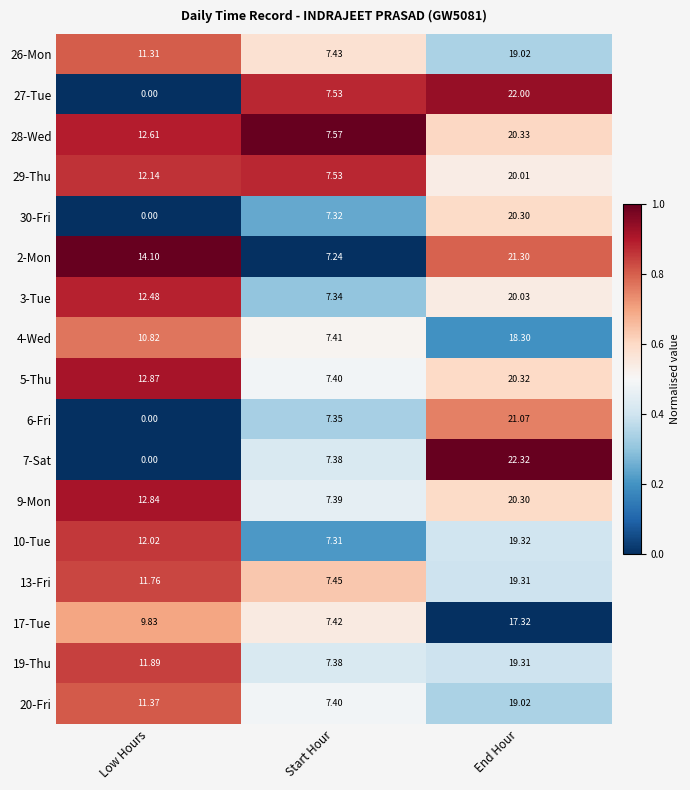

Which label corresponds to the smallest value in the chart?

Low Hours